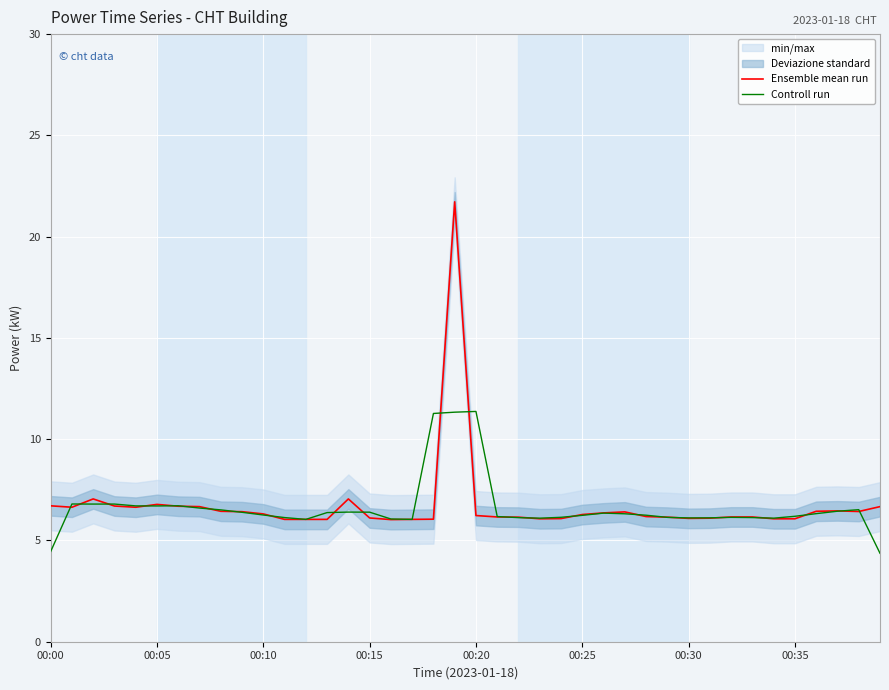

Which category has the lowest value in the Controll run series?

39